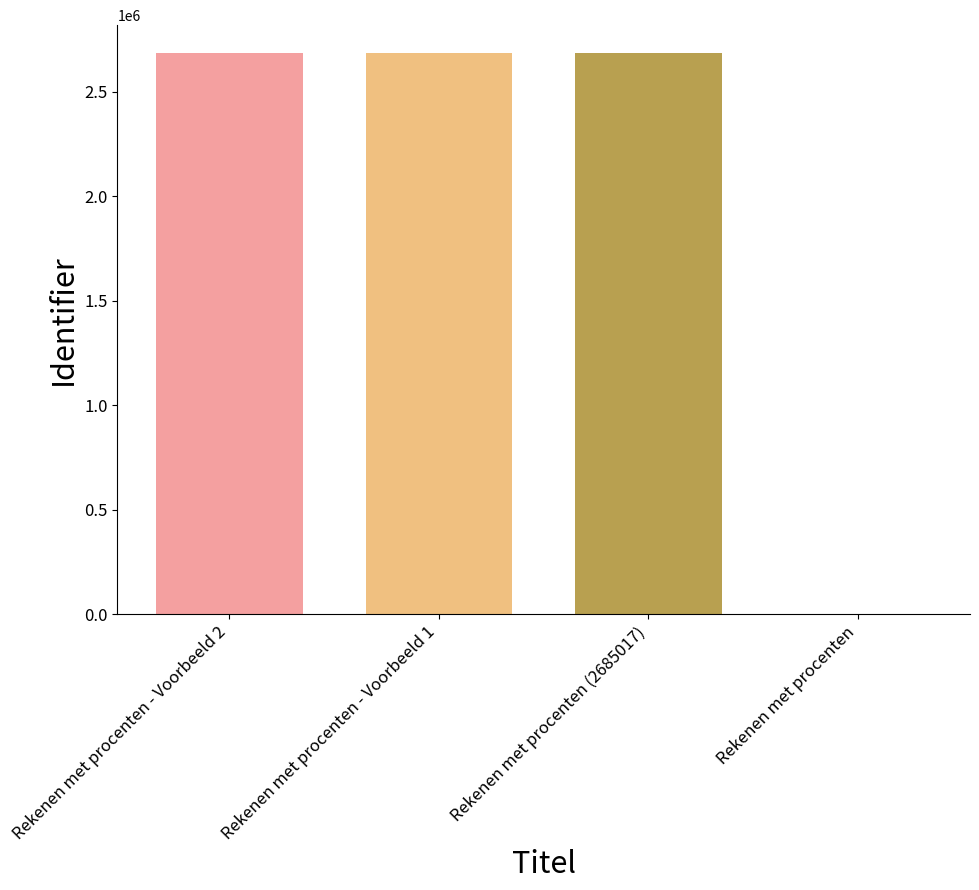

Approximately how many times larger is the value at Rekenen met procenten - Voorbeeld 1 compared to Rekenen met procenten (2685017)?

1.0